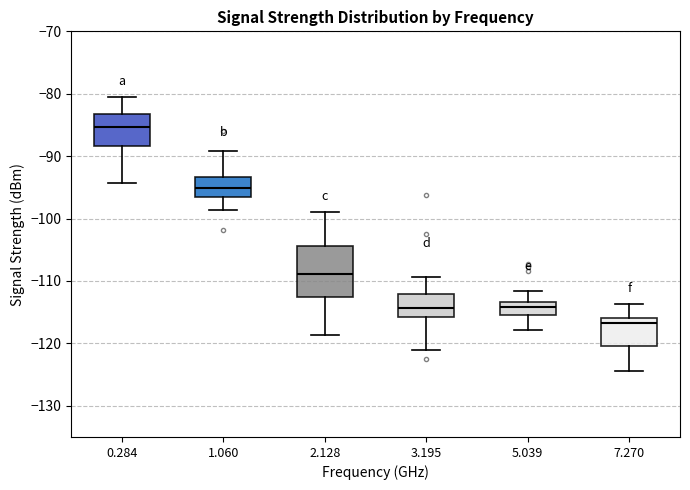

Where is the lower edge of the box at x = 3.195 on the y-axis? The values are not printed on the chart, so give them approximately, as read against the axis.

-116